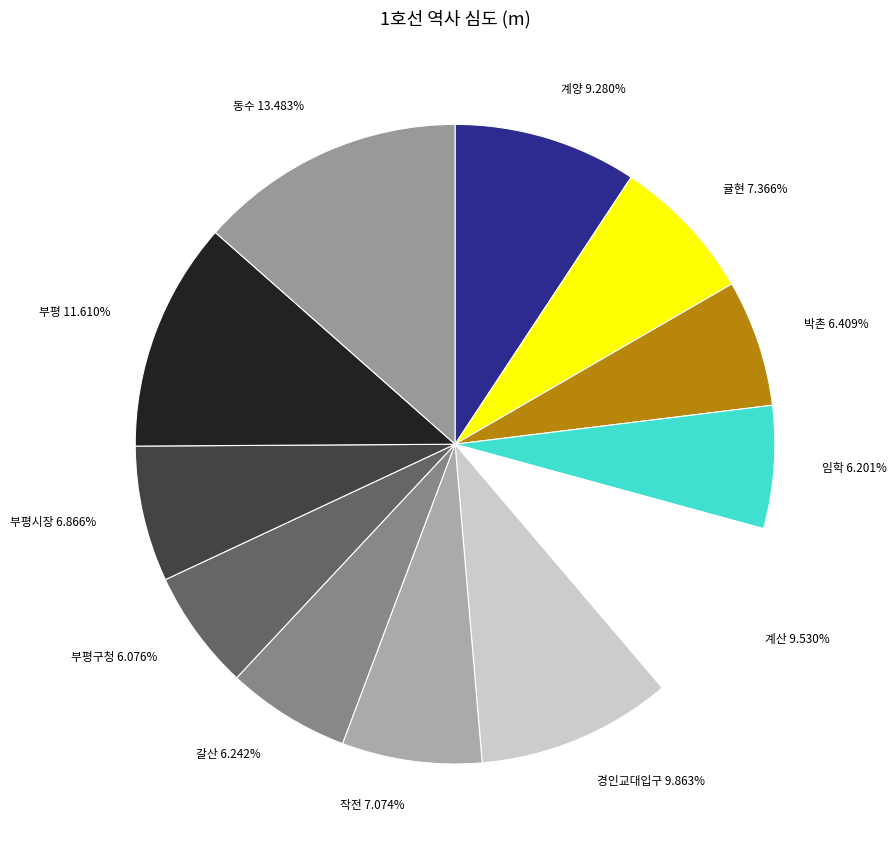

Between 갈산 6.242% and 귤현 7.366%, which is larger?

귤현 7.366%